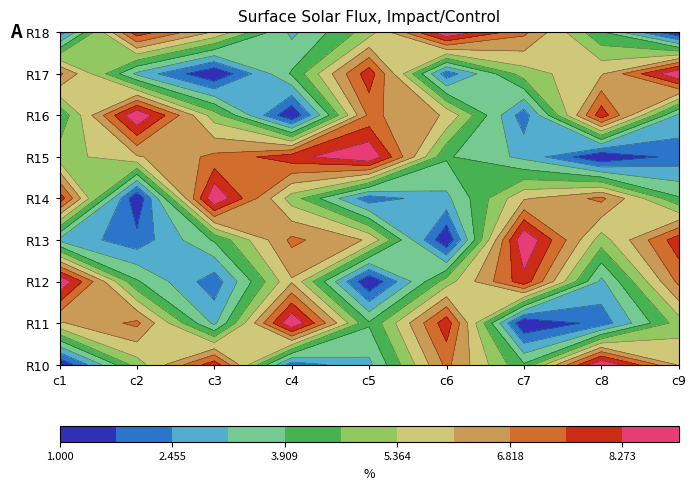

The row3 series shows 5 at 3. True or false?

True